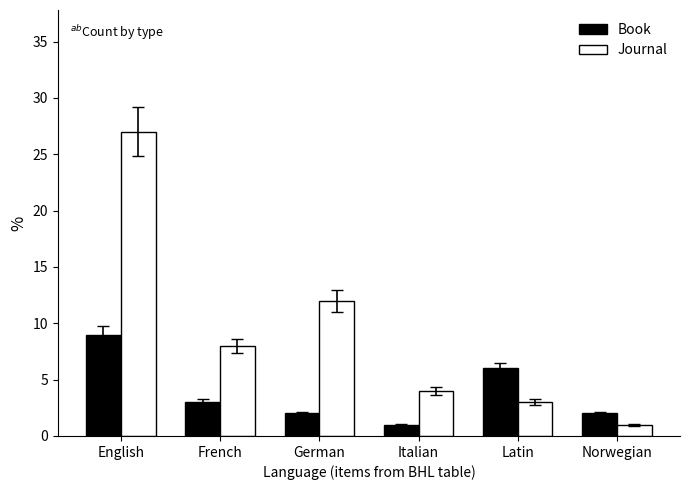

The Journal series shows 27 at English. True or false?

True